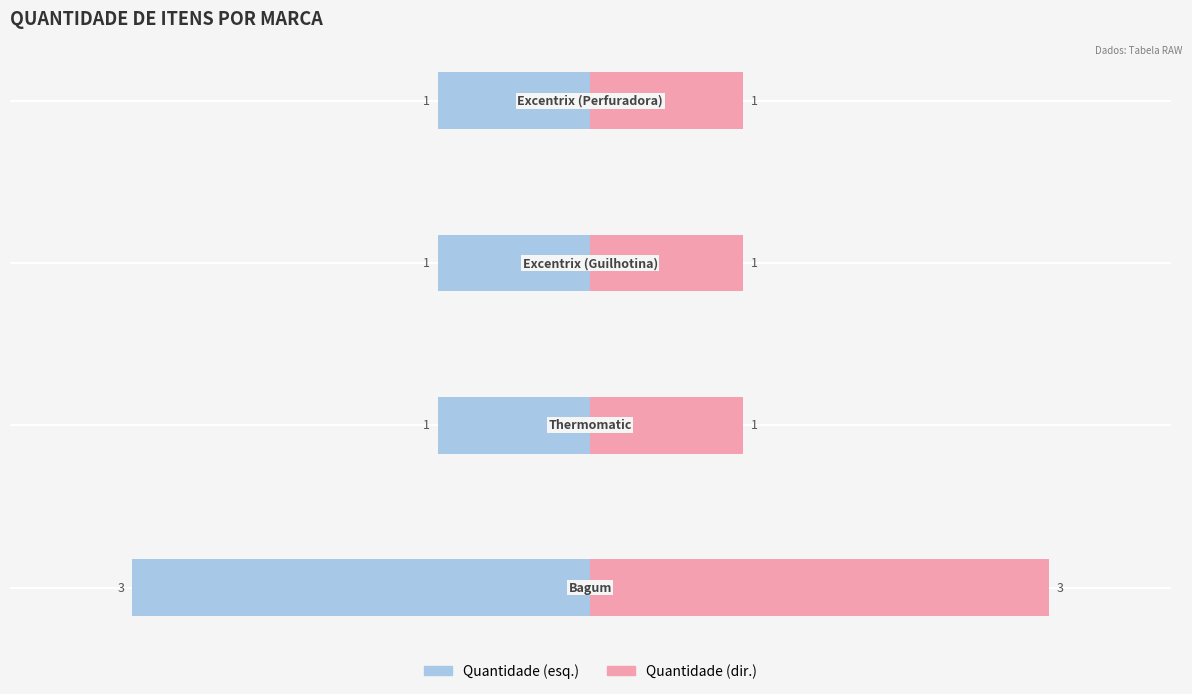

What is the difference between the highest and lowest values at −3?

2